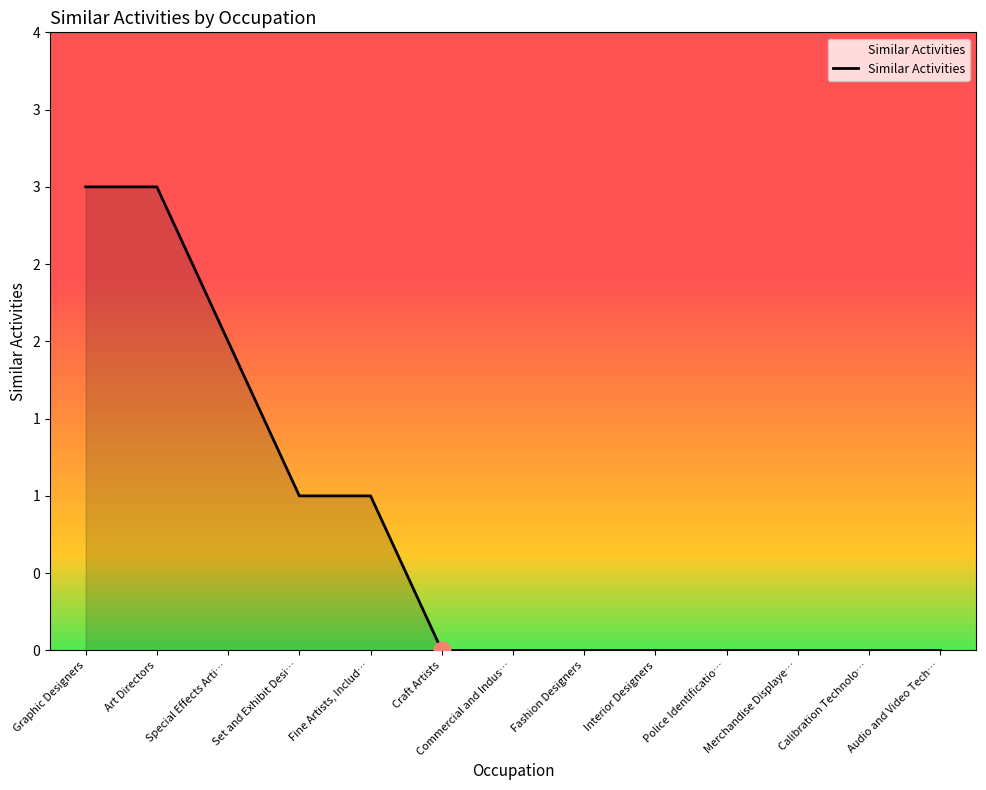

What is the sum of all values?

10